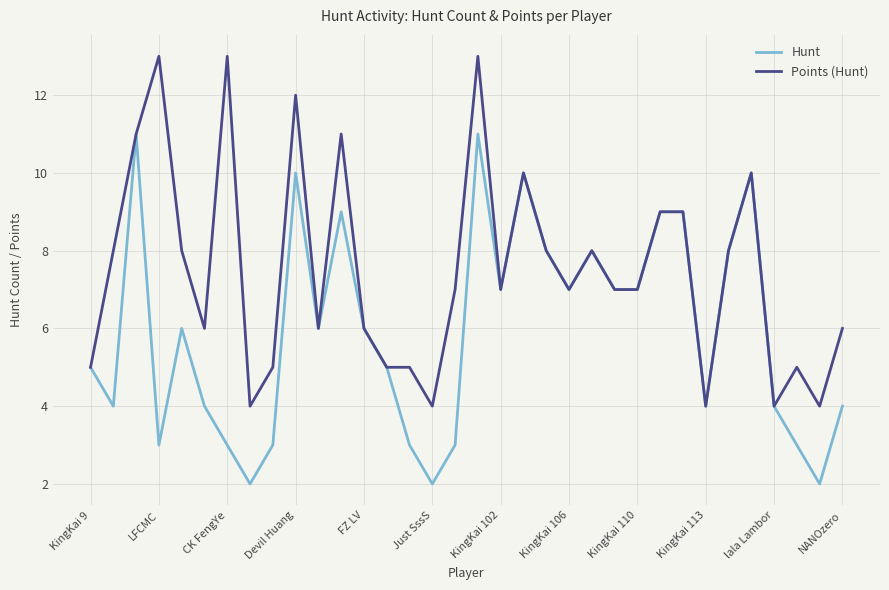

Which series has the largest total across all categories?

Points (Hunt)